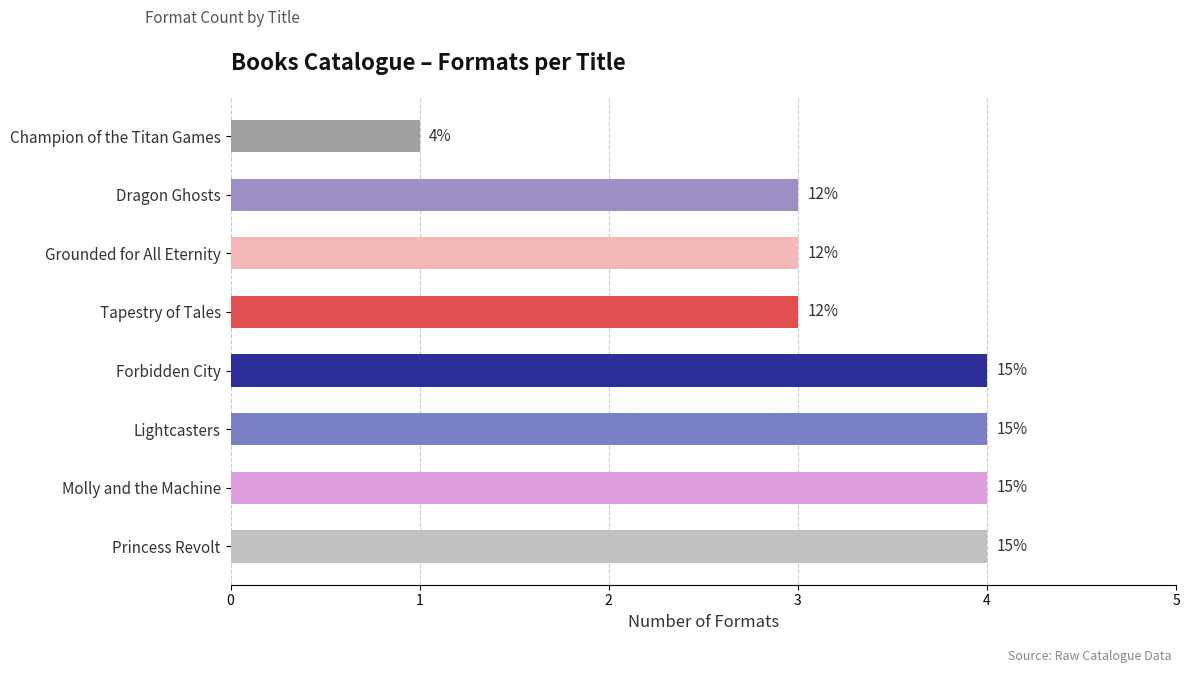

Does the chart contain any negative values?

No